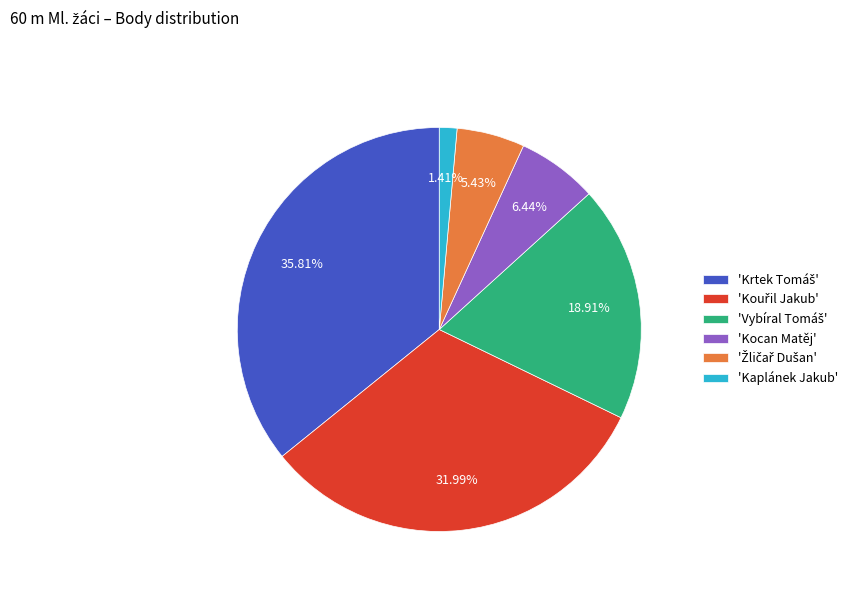

Is there any slice that represents more than half of the pie?

No